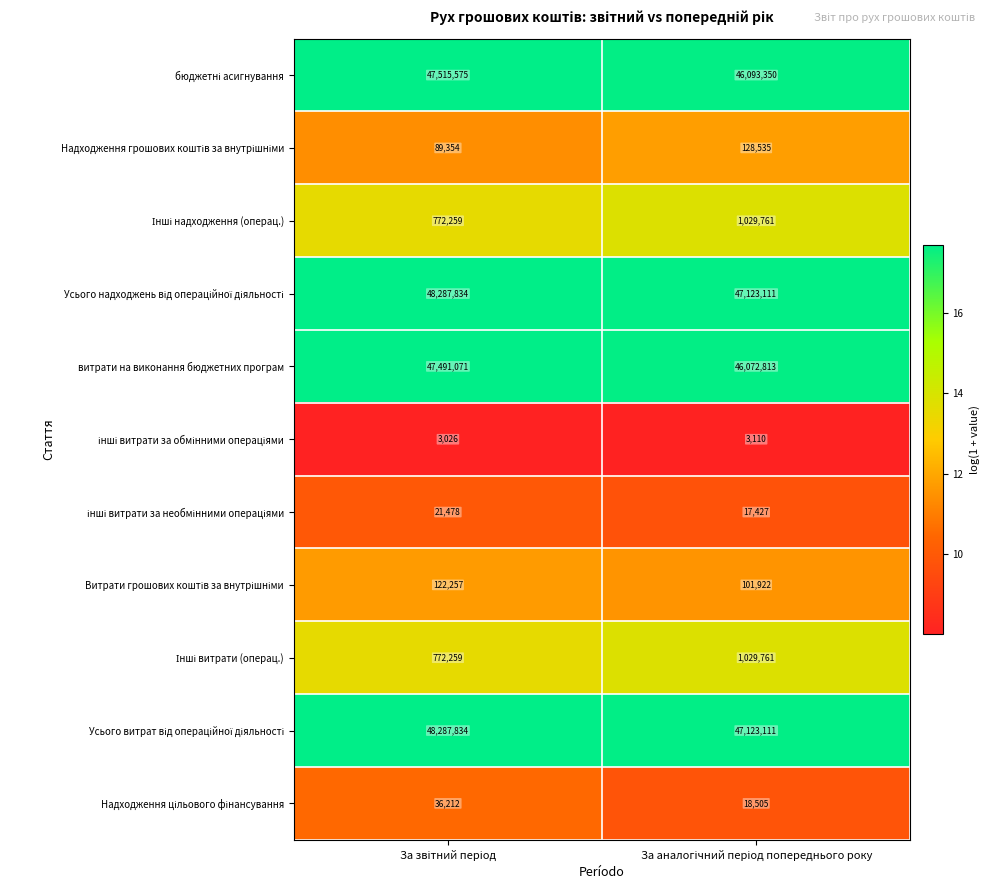

What is the minimum value shown in the chart?

3026